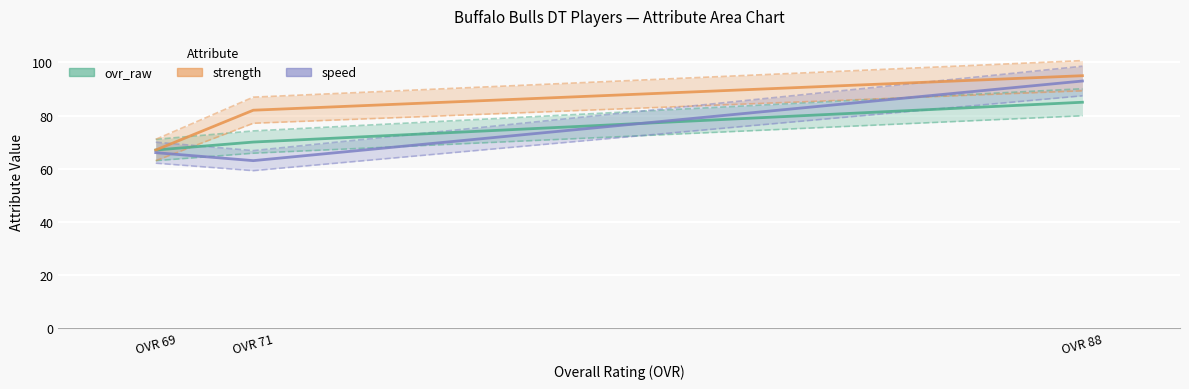

What is the difference between the speed values at OVR 88 and OVR 71?

30